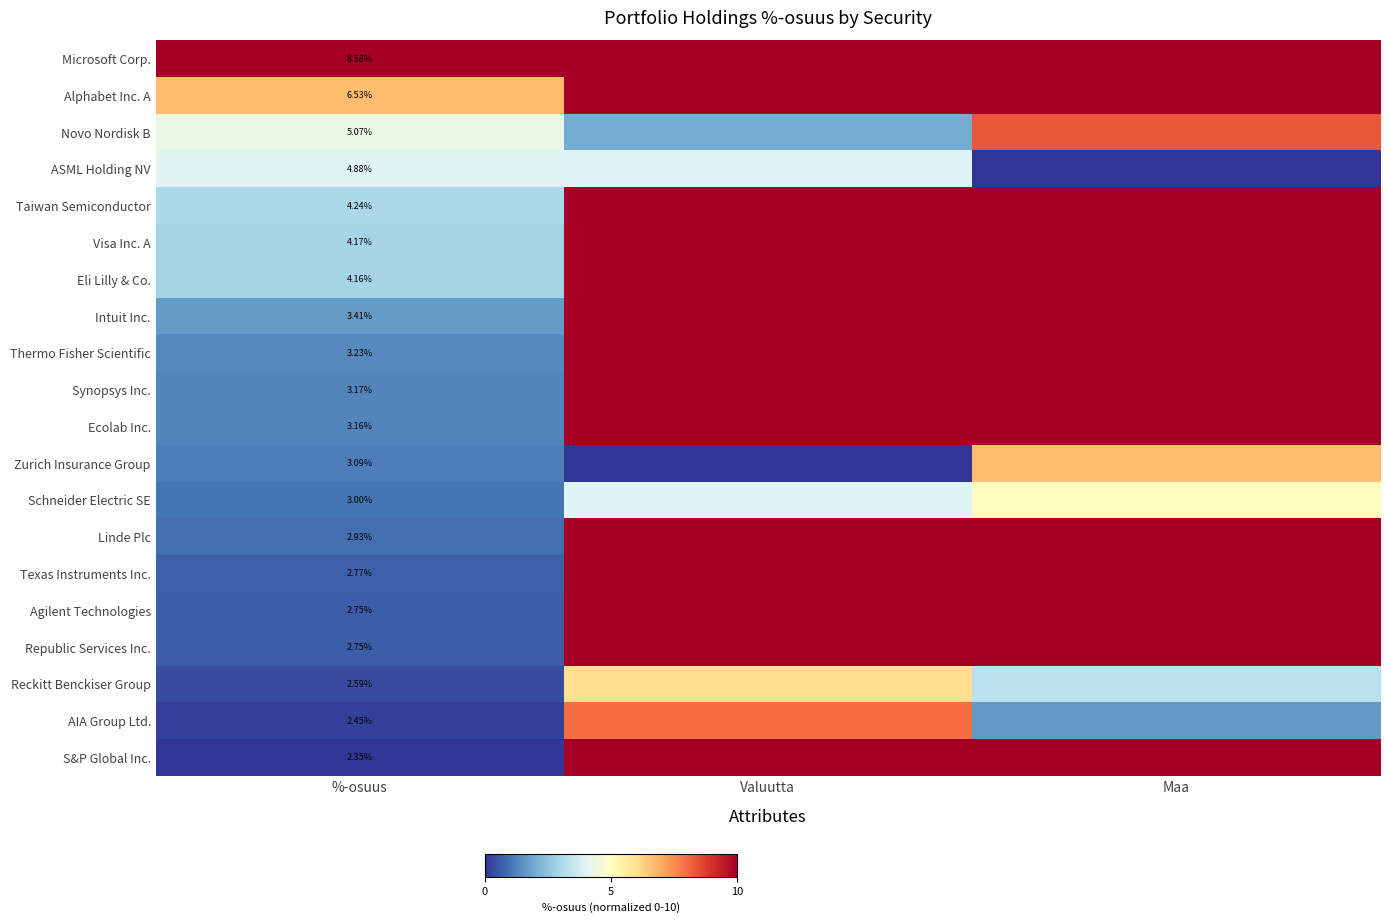

What is the highest value of the Microsoft Corp. series?

10.0